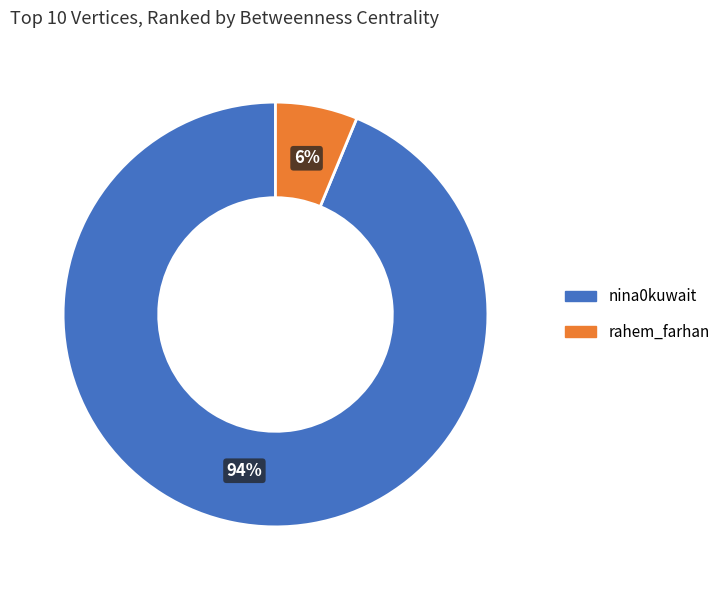

Does any single category account for the majority?

Yes